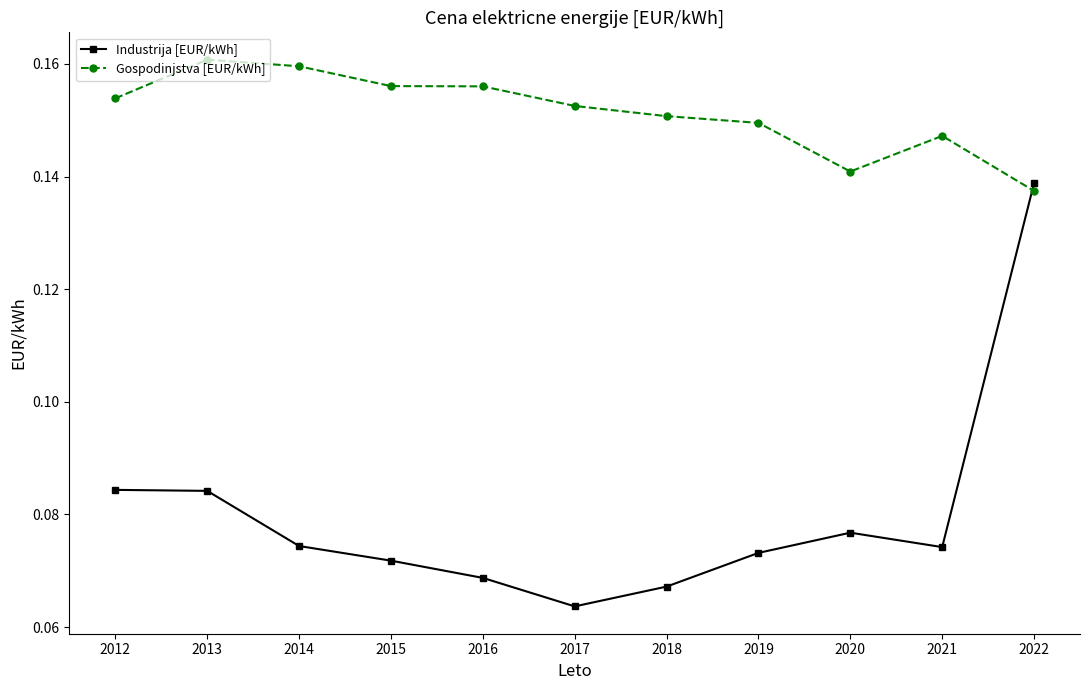

Rank the series at 2021 from lowest to highest value.

Industrija [EUR/kWh], Gospodinjstva [EUR/kWh]